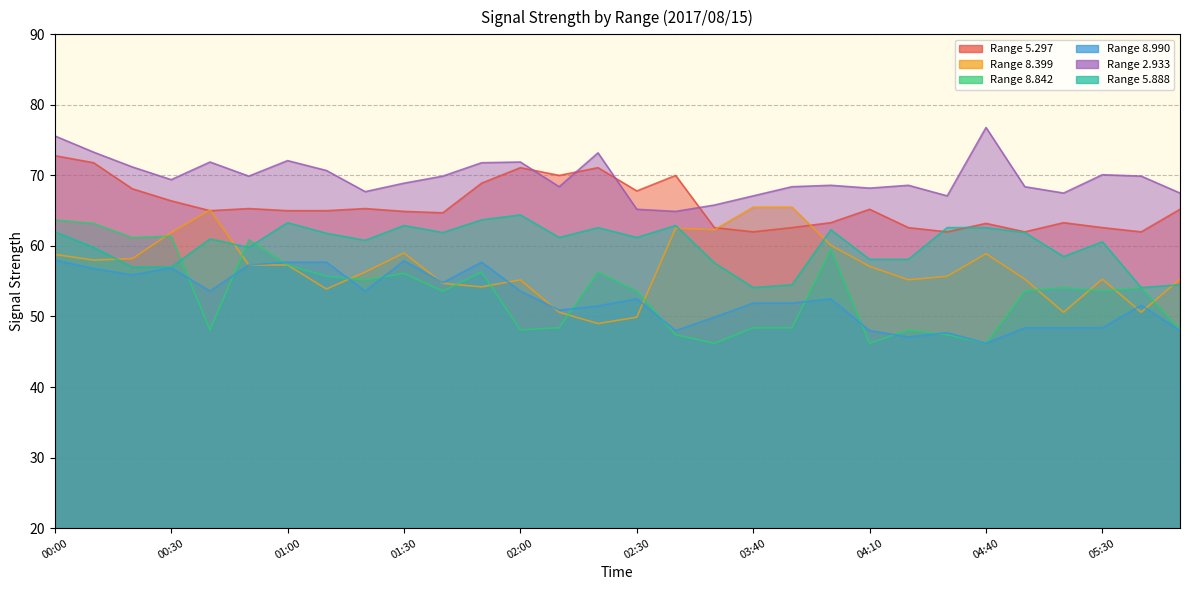

Reading left to right, what are all the values shown in this chart?

  5.297: 00:00=72.8	00:10=71.8	00:20=68.1	00:30=66.4	00:40=65.0	00:50=65.3	01:00=65.0	01:10=65.0	01:20=65.3	01:30=64.9	01:40=64.7	01:50=68.9	02:00=71.1	02:10=70.0	02:20=71.1	02:30=67.8	02:40=70.0	03:30=62.6	03:40=62.0	03:50=62.6	04:00=63.3	04:10=65.2	04:20=62.6	04:30=62.0	04:40=63.2	04:50=62.0	05:00=63.3	05:30=62.6	06:10=62.0	06:20=65.2
  8.399: 00:00=58.8	00:10=58.0	00:20=58.2	00:30=61.9	00:40=65.1	00:50=57.3	01:00=57.3	01:10=53.9	01:20=56.3	01:30=59.0	01:40=54.7	01:50=54.2	02:00=55.2	02:10=50.6	02:20=49.0	02:30=49.9	02:40=62.5	03:30=62.3	03:40=65.5	03:50=65.5	04:00=60.1	04:10=57.1	04:20=55.2	04:30=55.7	04:40=58.9	04:50=55.3	05:00=50.6	05:30=55.3	06:10=50.6	06:20=55.3
  8.842: 00:00=63.7	00:10=63.2	00:20=61.2	00:30=61.4	00:40=48.1	00:50=60.9	01:00=57.3	01:10=55.7	01:20=55.2	01:30=56.1	01:40=53.6	01:50=56.3	02:00=48.1	02:10=48.4	02:20=56.3	02:30=53.6	02:40=47.4	03:30=46.2	03:40=48.4	03:50=48.4	04:00=59.5	04:10=46.2	04:20=48.1	04:30=47.4	04:40=46.2	04:50=53.6	05:00=54.1	05:30=53.6	06:10=54.1	06:20=48.1
  8.990: 00:00=58.0	00:10=56.8	00:20=55.9	00:30=56.9	00:40=53.6	00:50=57.3	01:00=57.7	01:10=57.7	01:20=53.6	01:30=57.9	01:40=54.8	01:50=57.7	02:00=53.6	02:10=50.9	02:20=51.5	02:30=52.5	02:40=48.0	03:30=49.9	03:40=51.9	03:50=51.9	04:00=52.5	04:10=48.0	04:20=47.1	04:30=47.7	04:40=46.2	04:50=48.4	05:00=48.4	05:30=48.4	06:10=51.6	06:20=48.0
  2.933: 00:00=75.6	00:10=73.3	00:20=71.2	00:30=69.4	00:40=71.9	00:50=69.9	01:00=72.1	01:10=70.7	01:20=67.7	01:30=68.9	01:40=69.9	01:50=71.8	02:00=71.9	02:10=68.4	02:20=73.2	02:30=65.2	02:40=64.9	03:30=65.8	03:40=67.1	03:50=68.4	04:00=68.6	04:10=68.2	04:20=68.6	04:30=67.1	04:40=76.8	04:50=68.4	05:00=67.5	05:30=70.1	06:10=69.9	06:20=67.5
  5.888: 00:00=62.0	00:10=59.8	00:20=57.0	00:30=57.0	00:40=61.0	00:50=59.8	01:00=63.3	01:10=61.8	01:20=60.8	01:30=62.9	01:40=61.9	01:50=63.7	02:00=64.4	02:10=61.2	02:20=62.6	02:30=61.2	02:40=62.9	03:30=57.6	03:40=54.1	03:50=54.5	04:00=62.3	04:10=58.1	04:20=58.1	04:30=62.6	04:40=62.6	04:50=61.9	05:00=58.5	05:30=60.6	06:10=54.1	06:20=54.5